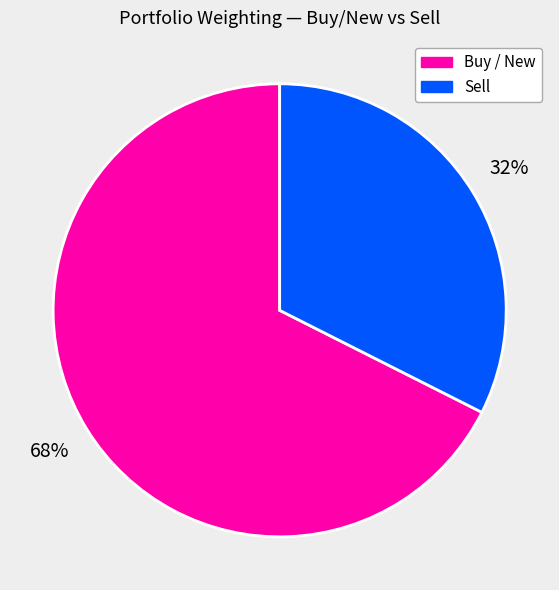

Is there any slice that represents more than half of the pie?

Yes